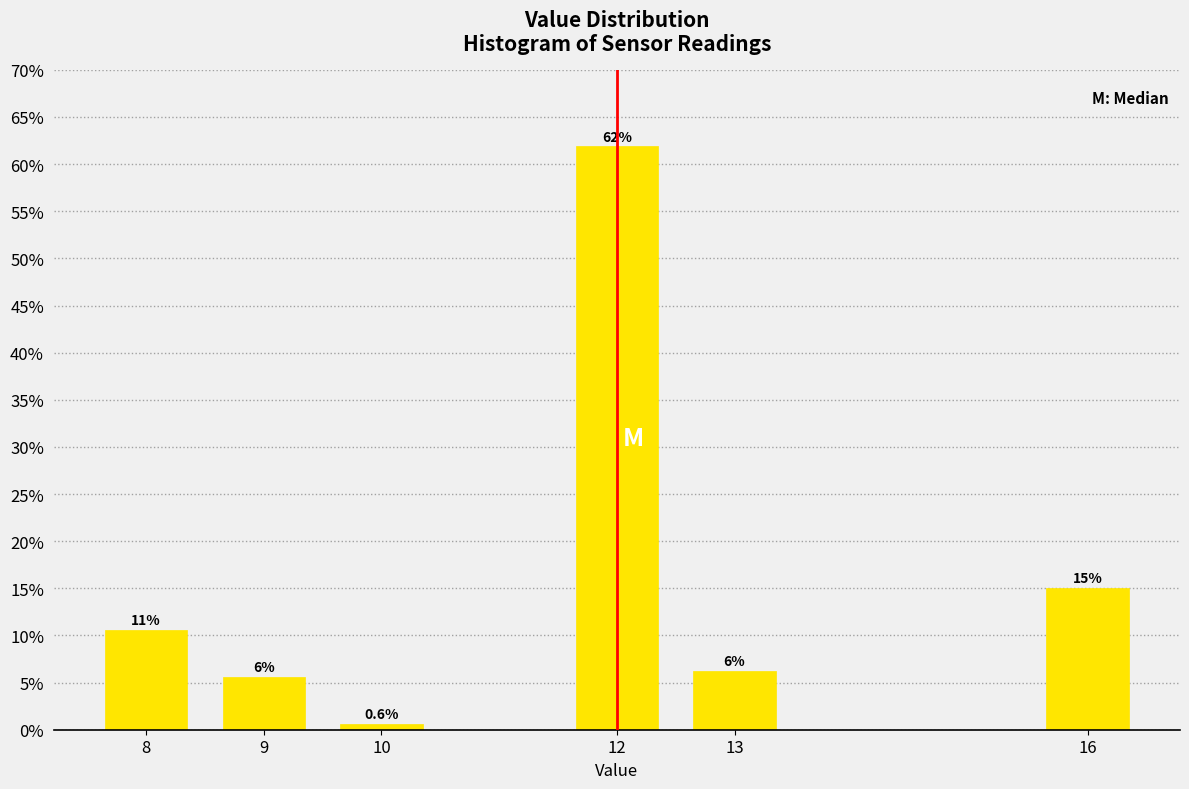

List the labels in order of value, largest first.

12, 16, 8, 13, 9, 10